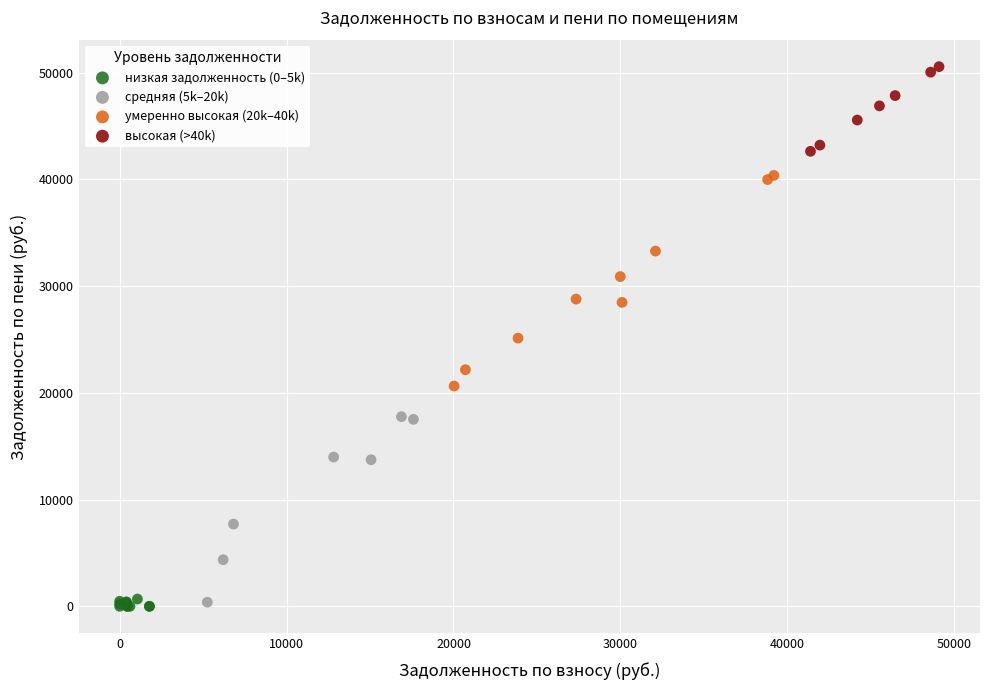

What are all the series names shown in the legend?

низкая задолженность (0–5k), средняя (5k–20k), умеренно высокая (20k–40k), высокая (>40k)